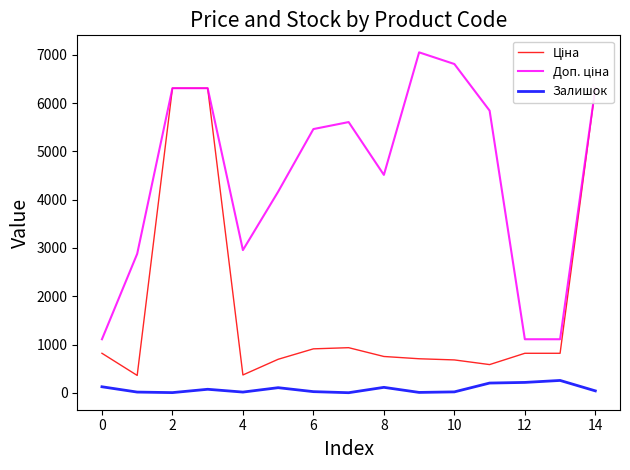

Where is Ціна nearest to the value 3334?

14